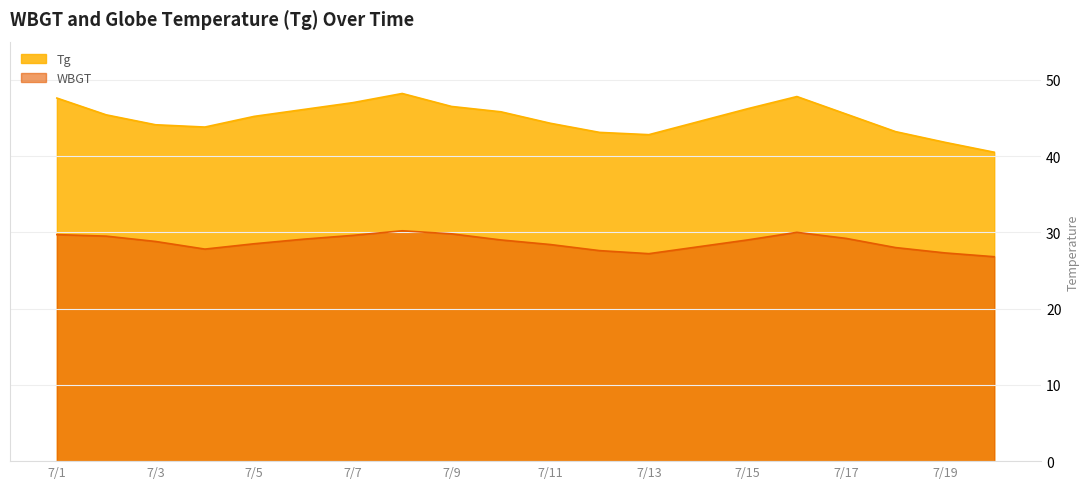

True or false: Tg and WBGT intersect in this chart.

False